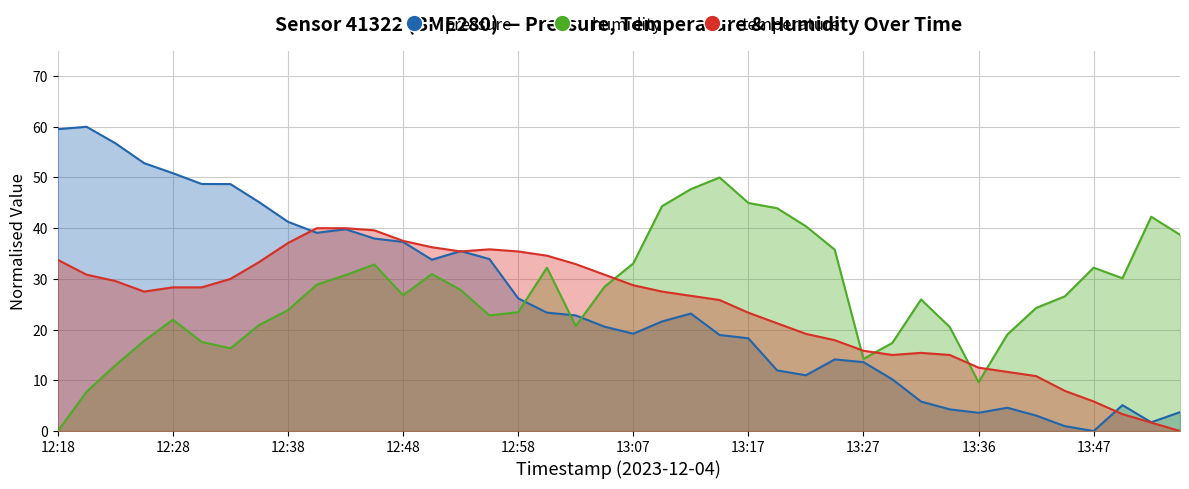

Which series has the largest range (max minus min)?

humidity